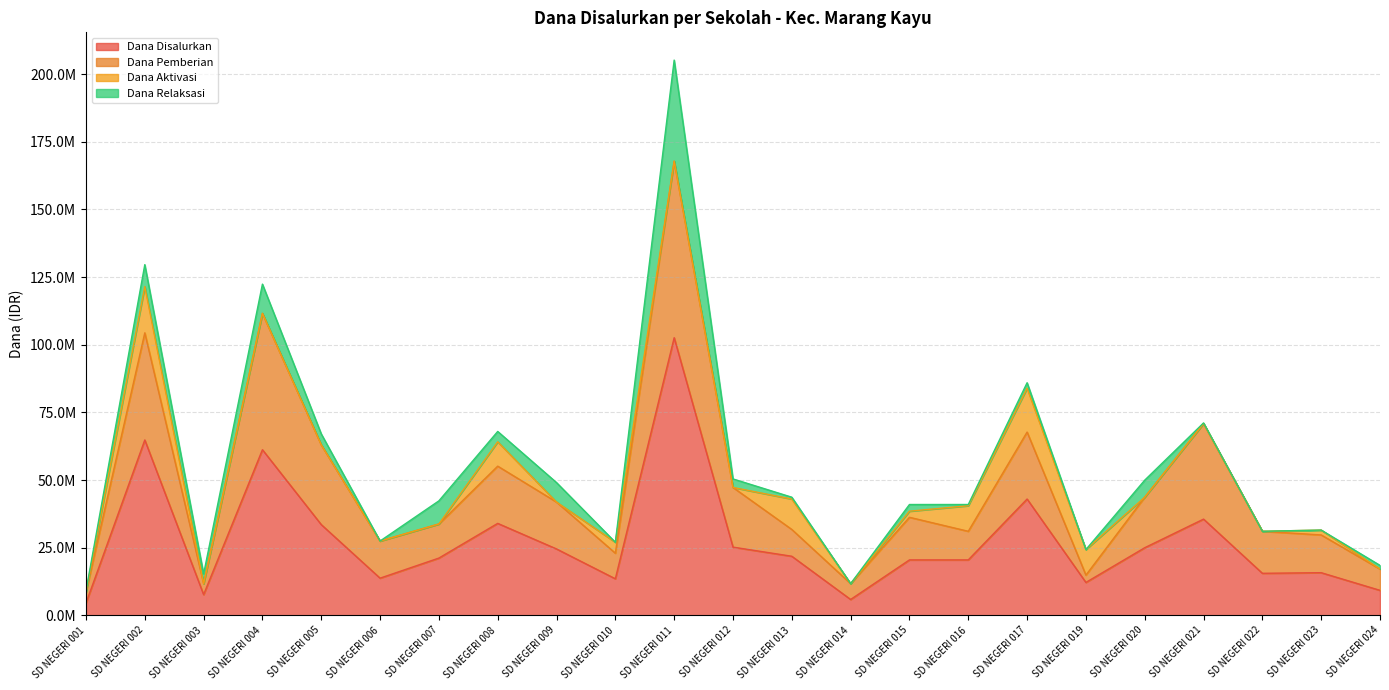

At which category does the chart reach its minimum across all series?

SD NEGERI 001